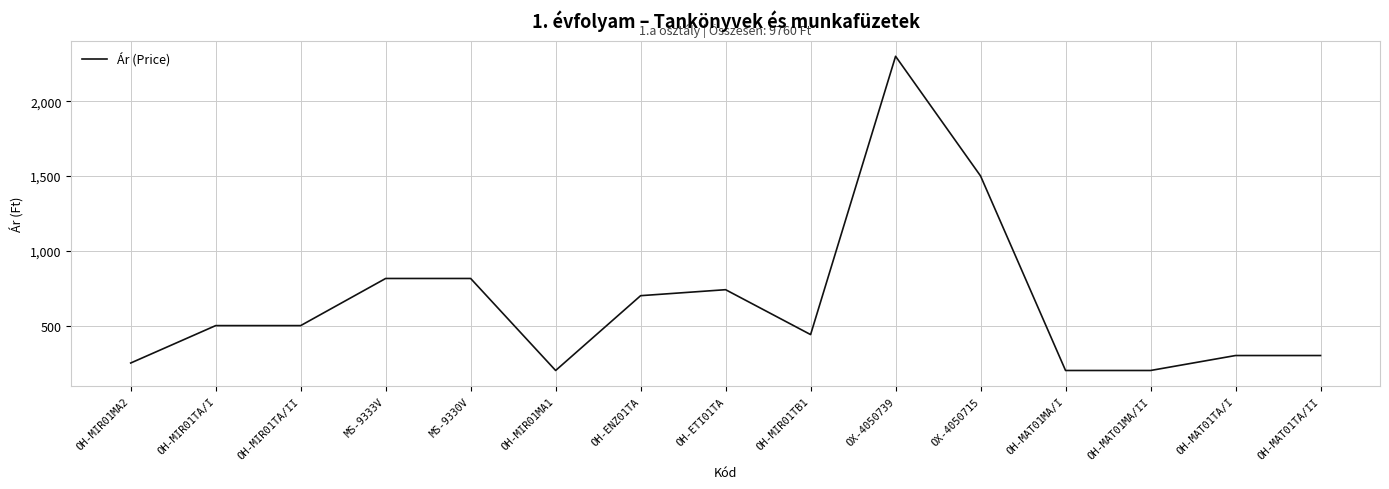

What is the difference between the second highest and minimum values?

1300